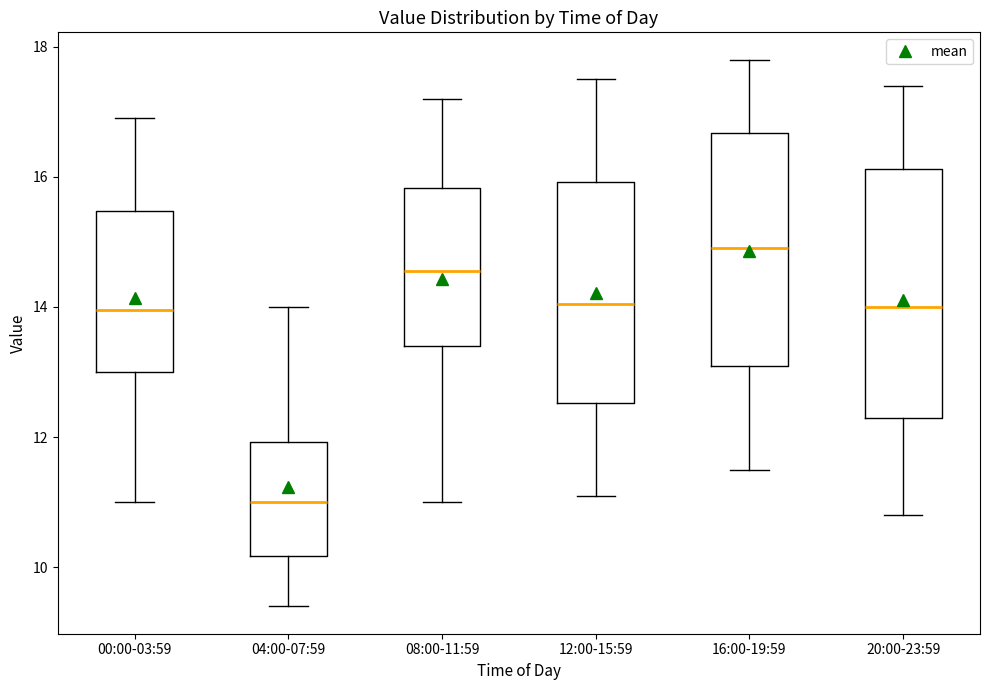

Reading left to right, transcribe this box plot: for each box, give where its median line is, the range the box spans, and where its two whiskers end, as read against the y-axis. The values are not printed on the chart, so give them approximately, as read against the axis.

00:00-03:59: median 14.0, box 13.0 to 15.4, whiskers 11.0 to 17.0
04:00-07:59: median 11.0, box 10.2 to 12.0, whiskers 9.4 to 14.0
08:00-11:59: median 14.6, box 13.4 to 15.8, whiskers 11.0 to 17.2
12:00-15:59: median 14.0, box 12.6 to 16.0, whiskers 11.2 to 17.6
16:00-19:59: median 15.0, box 13.2 to 16.6, whiskers 11.6 to 17.8
20:00-23:59: median 14.0, box 12.4 to 16.2, whiskers 10.8 to 17.4